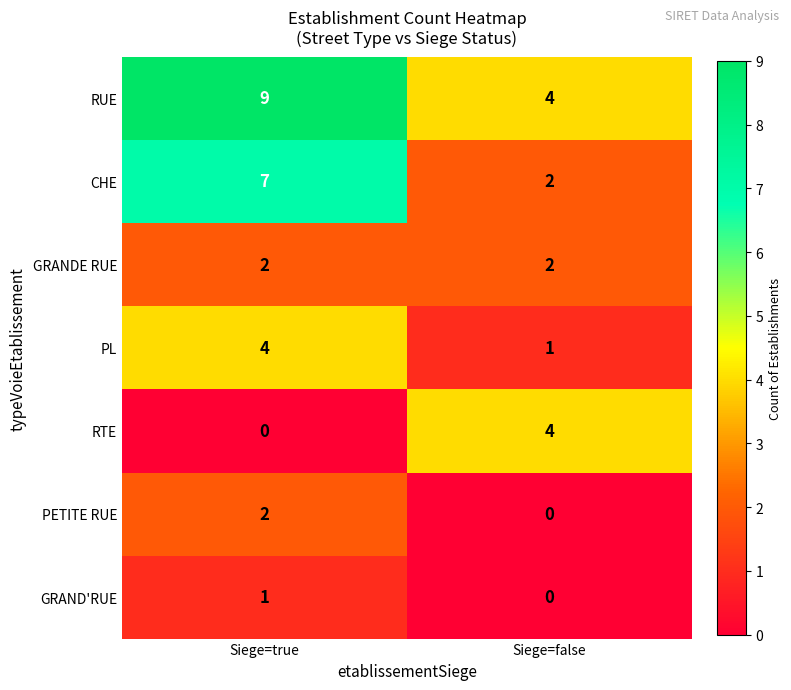

Reading left to right, what are all the values shown in this chart?

RUE: 9	4
CHE: 7	2
GRANDE RUE: 2	2
PL: 4	1
RTE: 0	4
PETITE RUE: 2	0
GRAND'RUE: 1	0